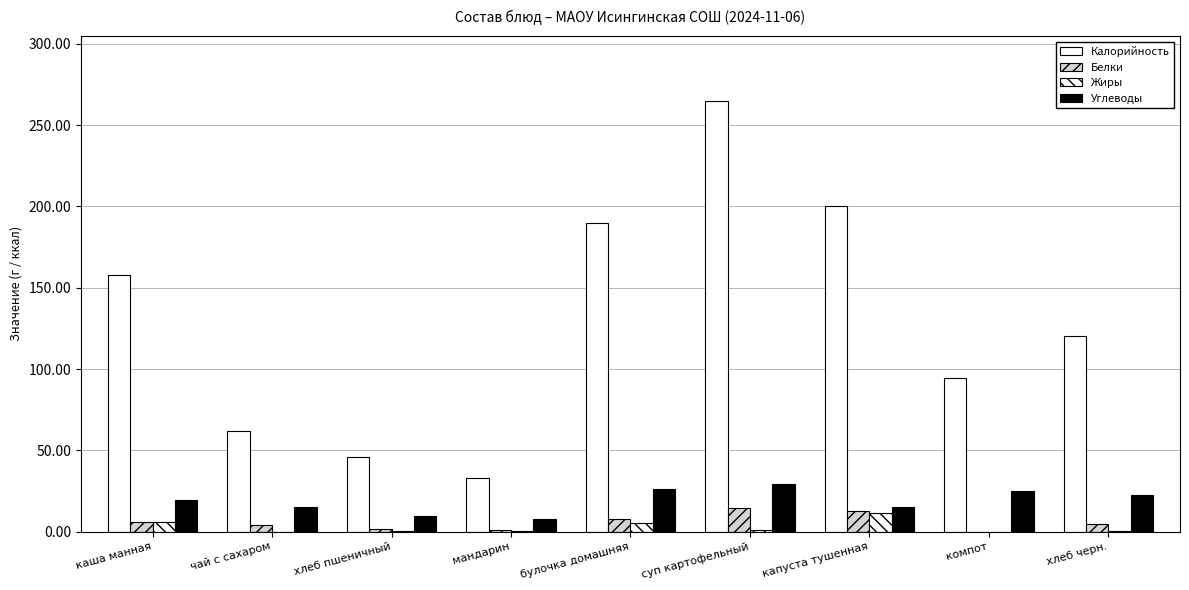

How many data points does each series have?

9